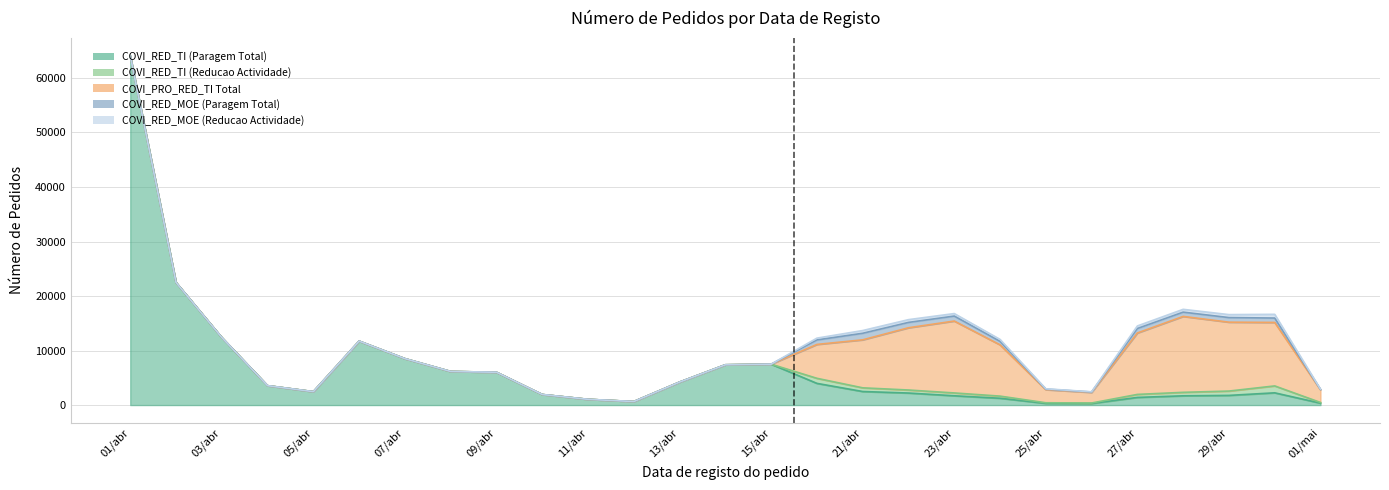

Rank the series by their maximum value, from highest to lowest.

COVI_RED_TI (Paragem Total), COVI_PRO_RED_TI Total, COVI_RED_TI (Reducao Actividade), COVI_RED_MOE (Paragem Total), COVI_RED_MOE (Reducao Actividade)